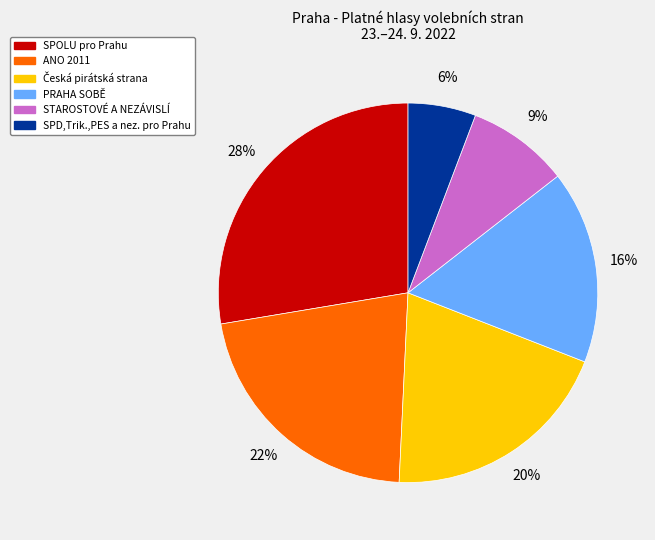

Which has a higher value, STAROSTOVÉ A NEZÁVISLÍ or ANO 2011?

ANO 2011